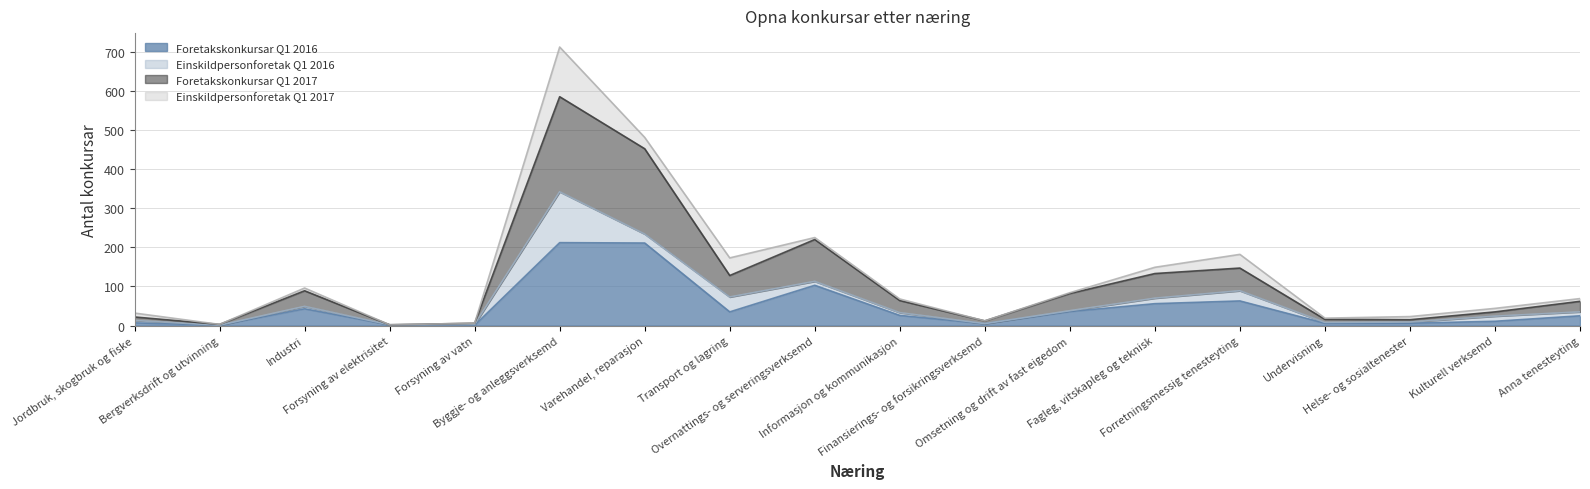

Where is the first local minimum for Foretakskonkursar Q1 2016?

Bergverksdrift og utvinning